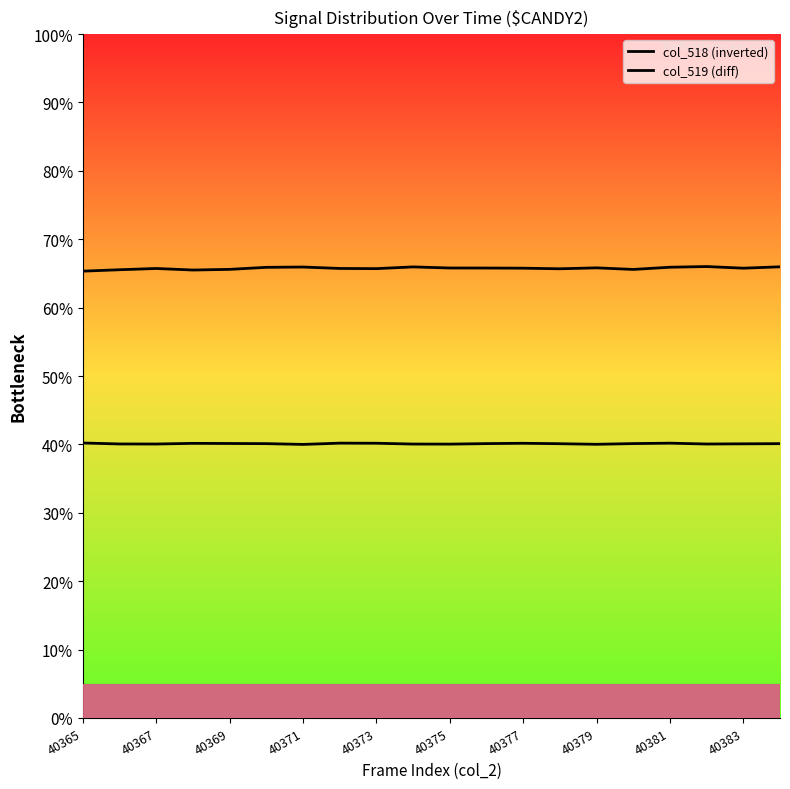

At which category does the chart reach its peak across all series?

17